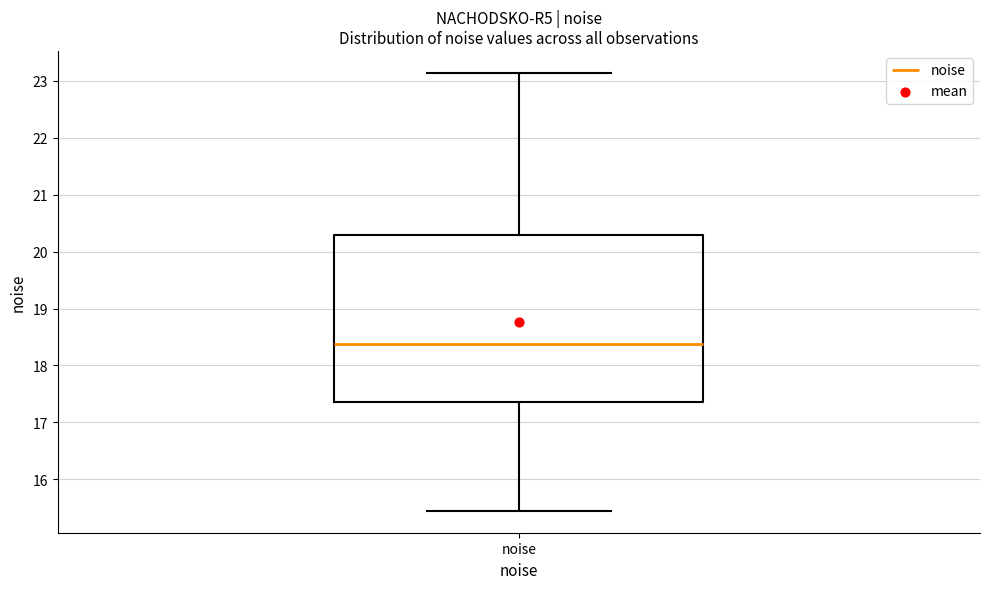

Read this box plot against the y-axis: the position of the median line, the range covered by the box, and the ends of both whiskers. The values are not printed on the chart, so give them approximately, as read against the axis.

median 18.4, box 17.4 to 20.3, whiskers 15.4 to 23.1